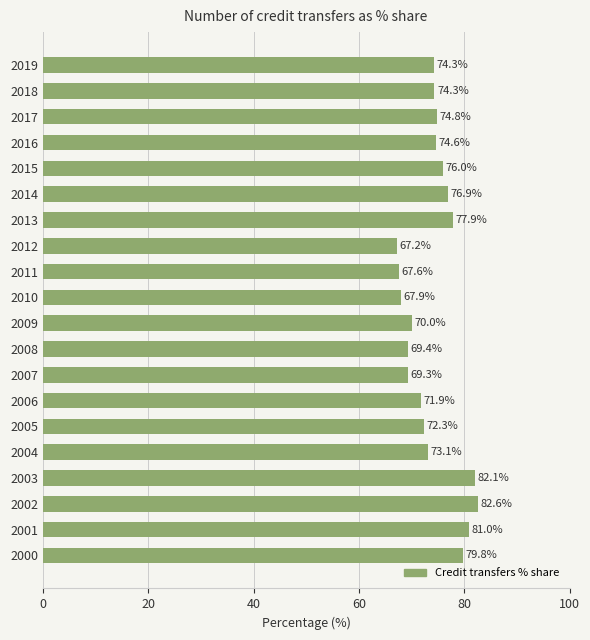

Approximately how many times larger is the value at 2004 compared to 2015?

1.0